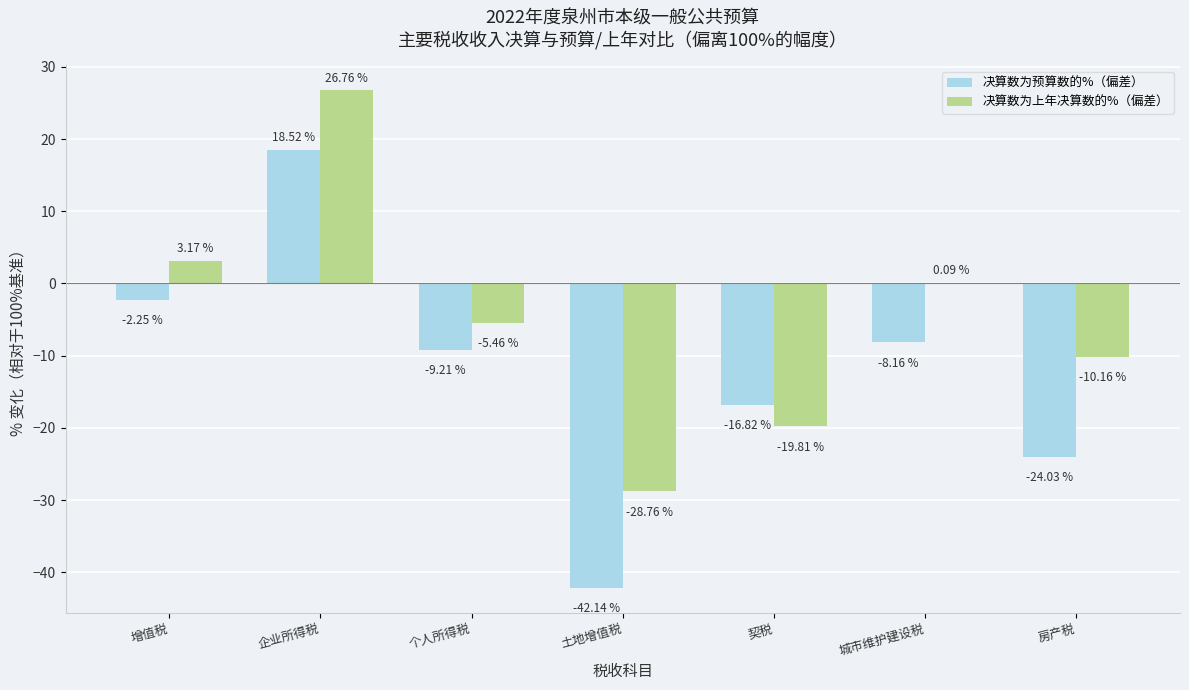

At which label does 决算数为上年决算数的%（偏差） first exceed -5?

增值税